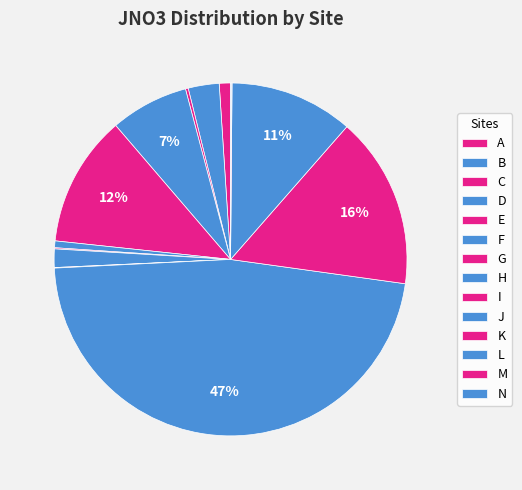

Between N and J, which is larger?

J